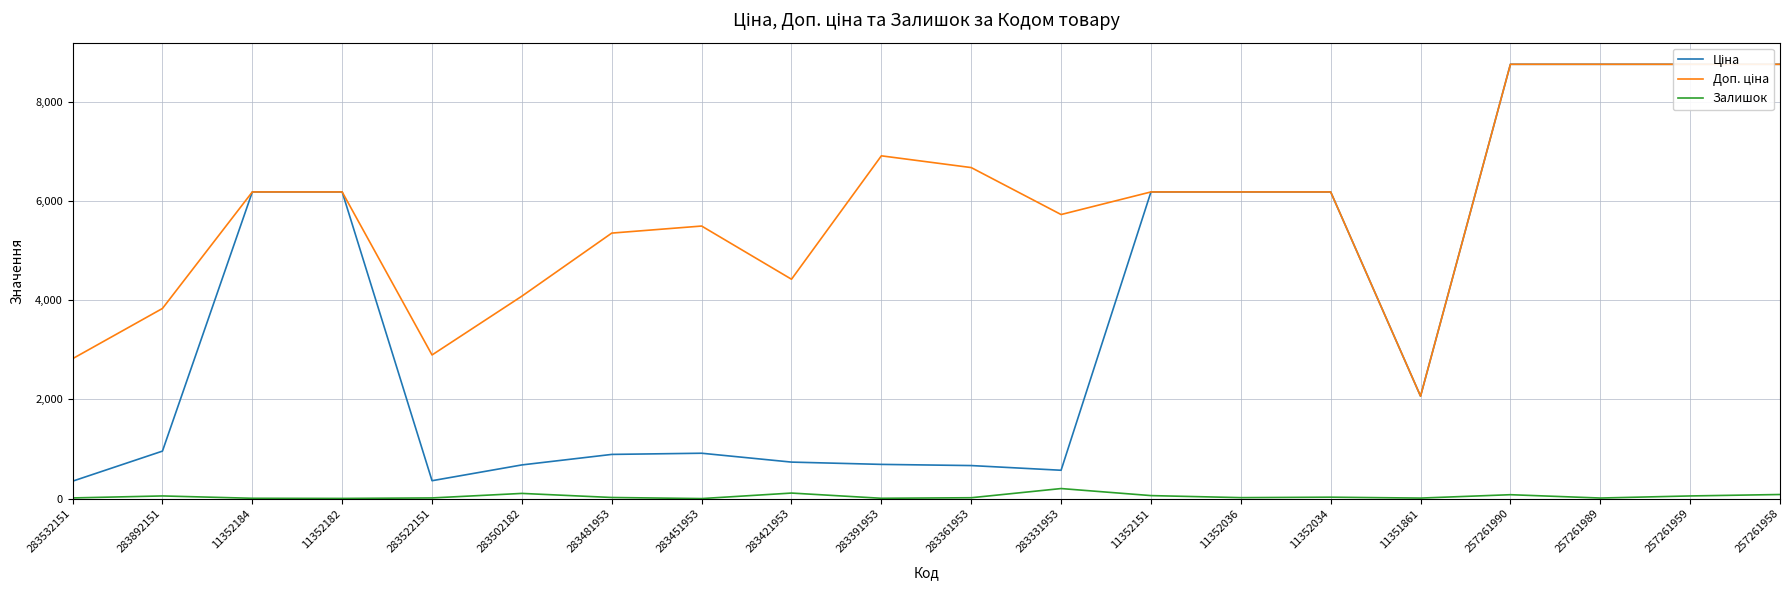

What is the spread (max minus min) of values at 257261958?

8671.5